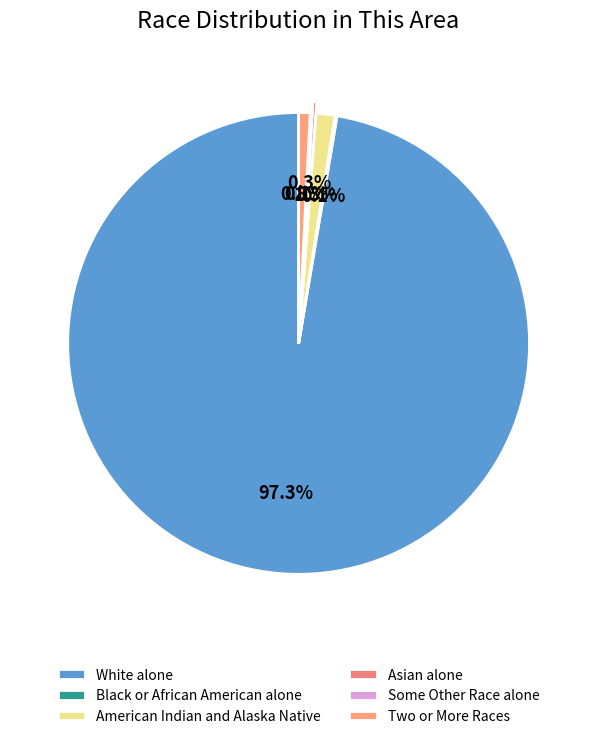

The Some Other Race alone slice represents 13% of the pie. True or false?

False